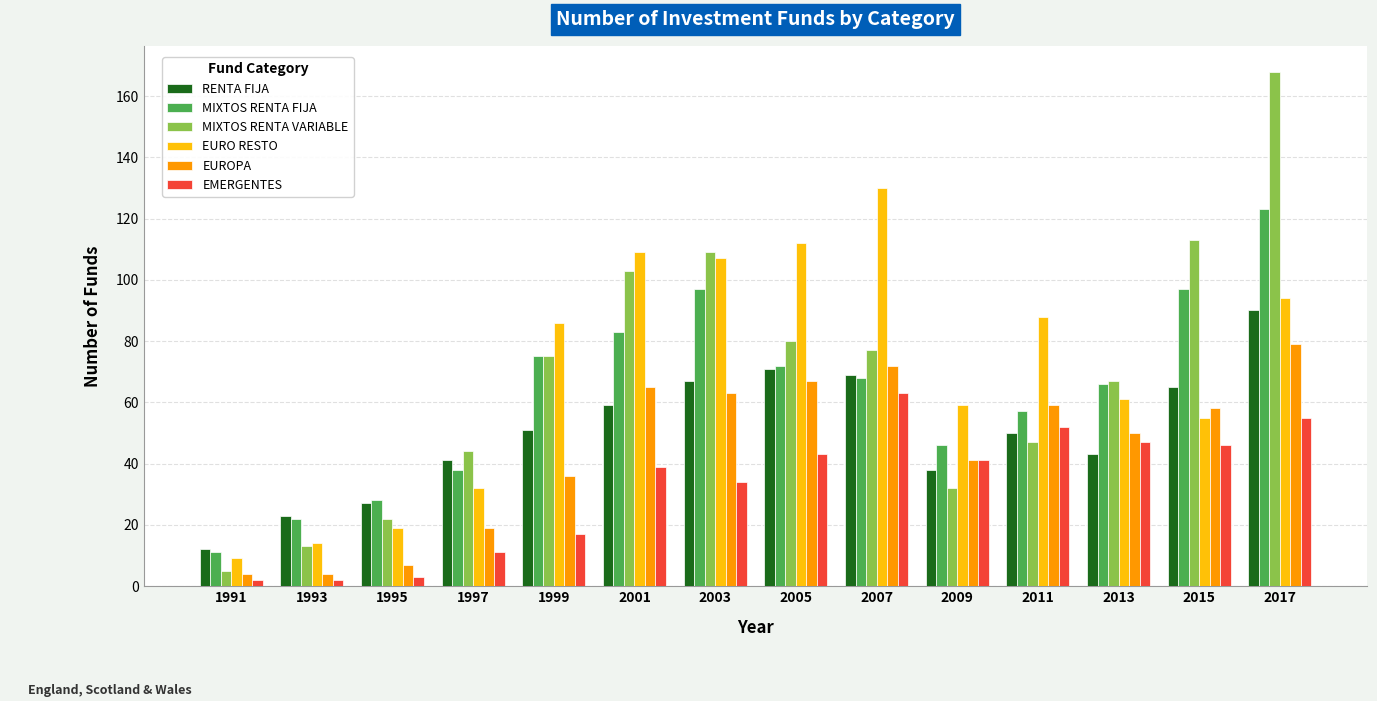

How many data points does each series have?

14